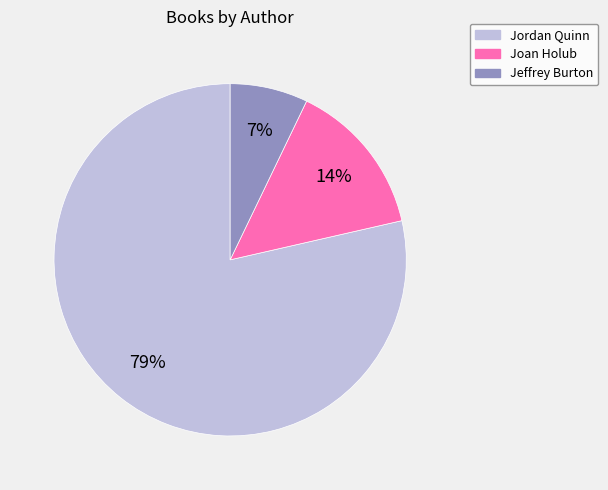

To the nearest percent, what is the average slice percentage?

33%